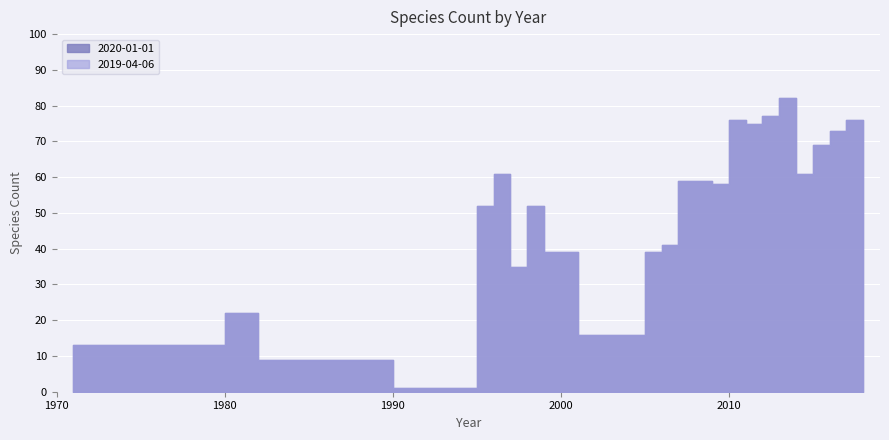

What is the approximate value of 2019-04-06 at 2011, to the nearest 10?

80